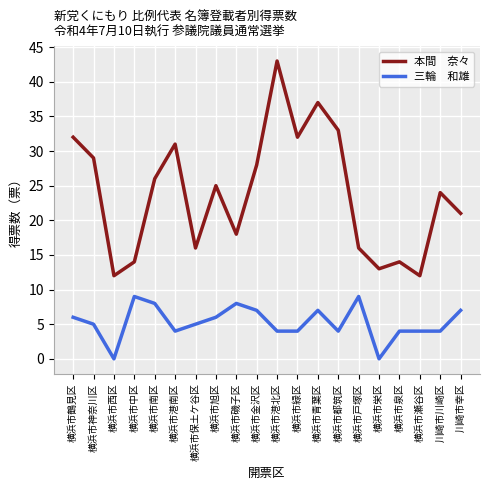

What is the spread (max minus min) of values at 横浜市金沢区?

21